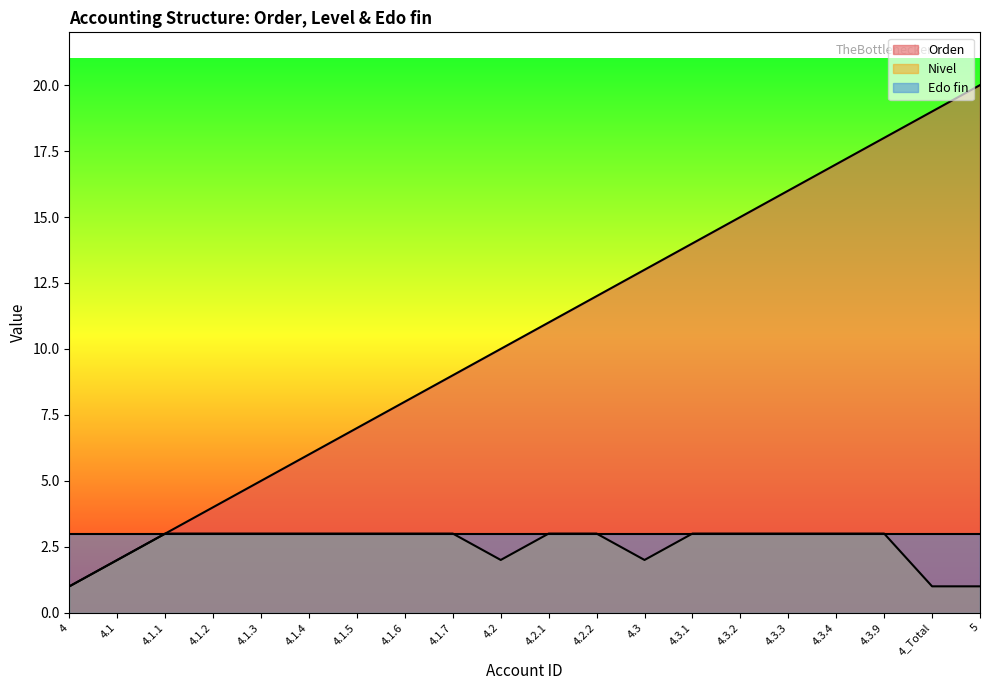

True or false: Nivel has a value of 2 at 5.

False